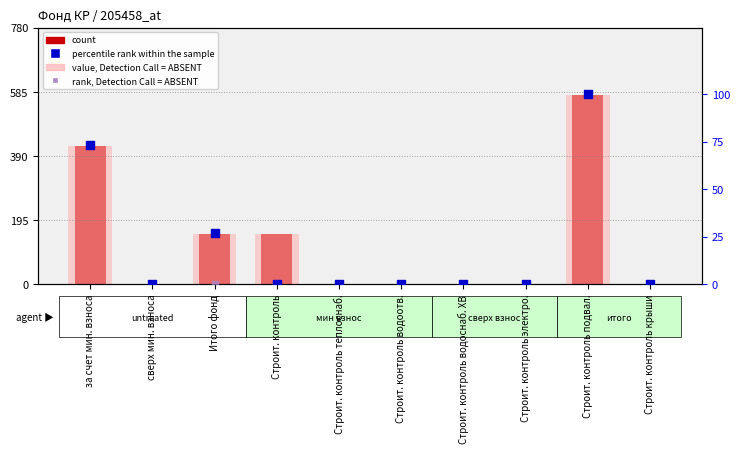

Is the value of rank, Detection Call = ABSENT at Строит. контроль водоснаб. ХВ greater than the value of percentile rank within the sample at за счет мин. взноса?

No